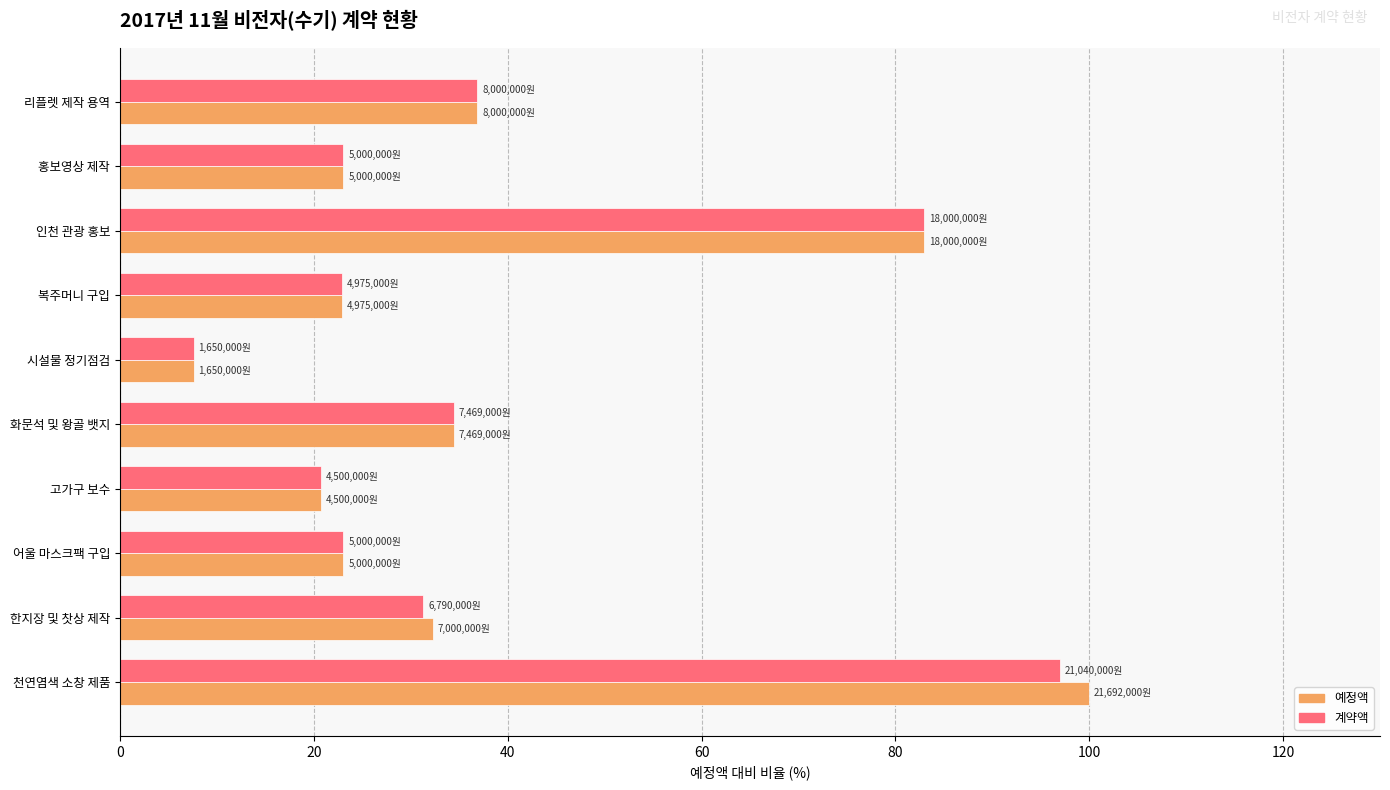

True or false: 계약액 has a value of 83.0 at 인천 관광 홍보.

True